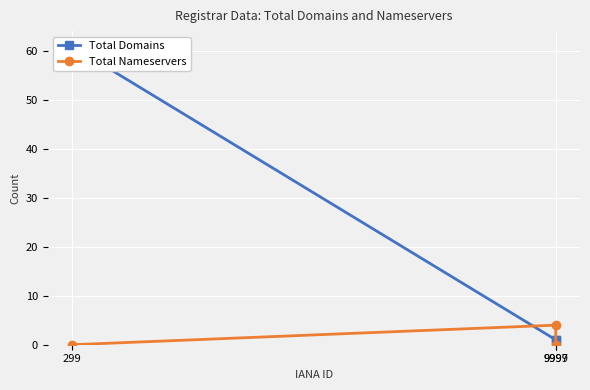

The value of Total Domains at 299 is 38. True or false?

False